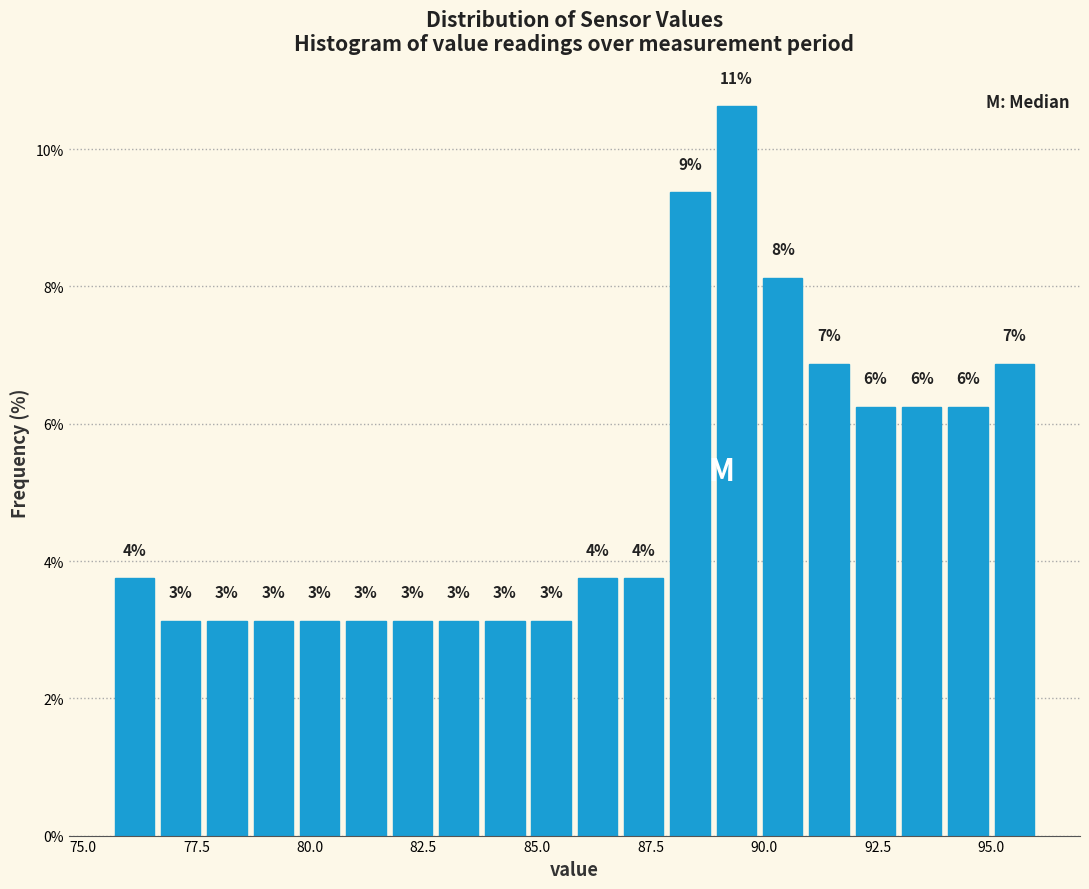

Read against the x-axis, roughly where is the centre of the tallest bar?

89.5